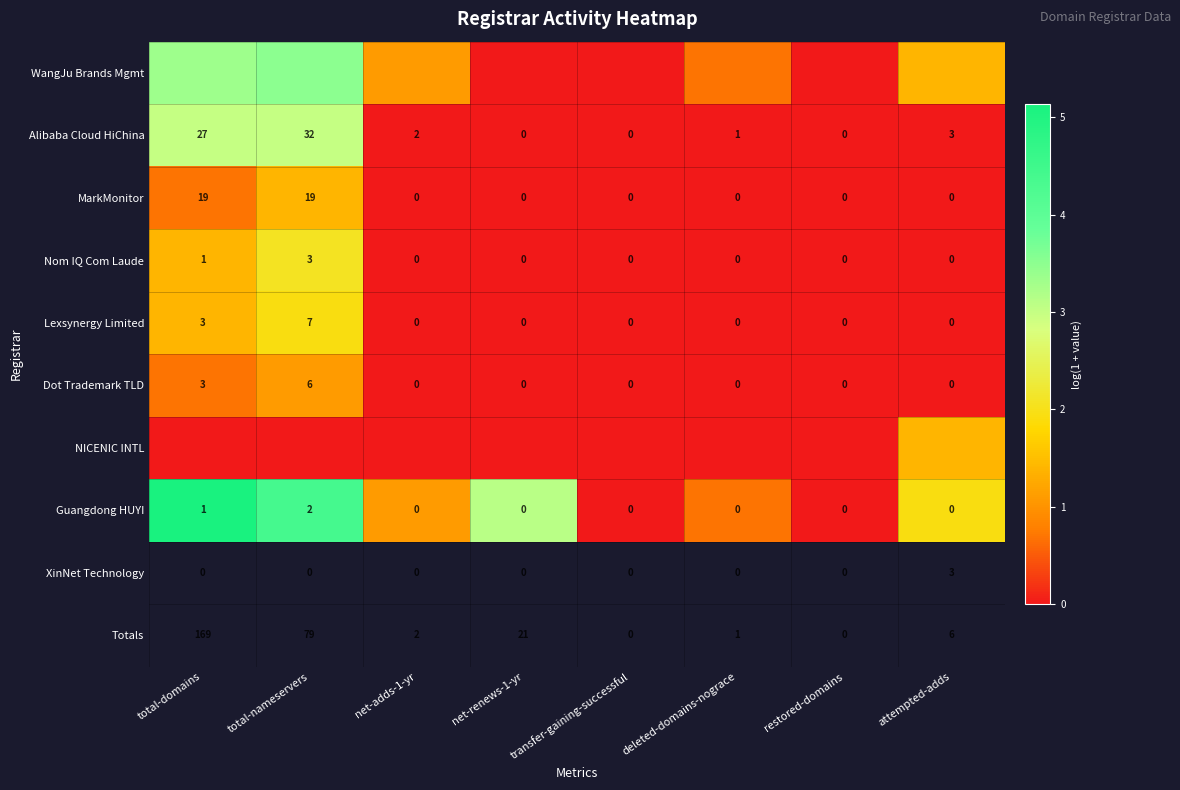

At how many categories does at least one series exceed 3?

3